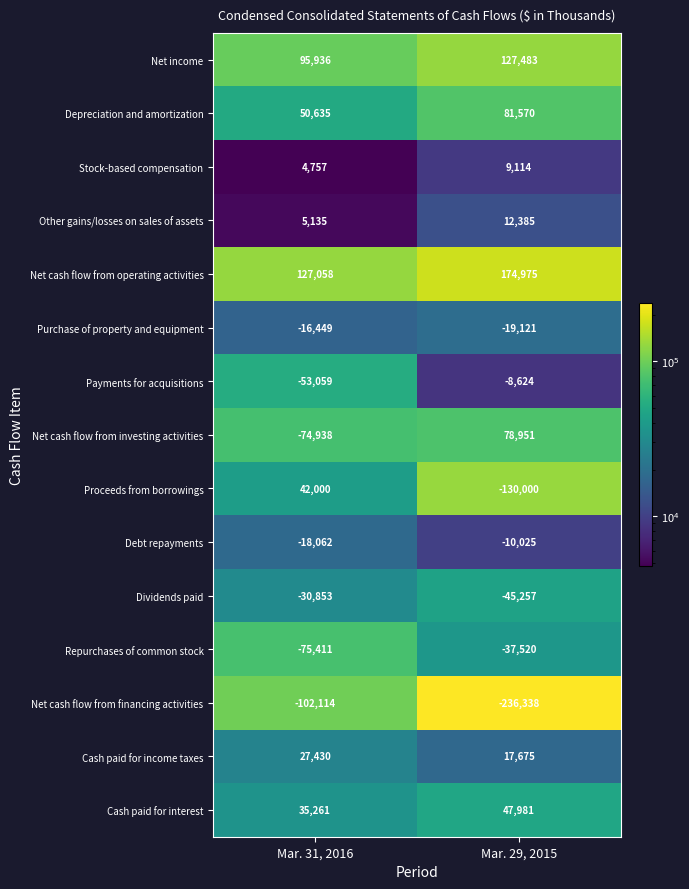

Reading left to right, list all the values displayed in this chart.

Net income: Mar. 31, 2016=95936	Mar. 29, 2015=127483
Depreciation and amortization: Mar. 31, 2016=50635	Mar. 29, 2015=81570
Stock-based compensation: Mar. 31, 2016=4757	Mar. 29, 2015=9114
Other gains/losses on sales of assets: Mar. 31, 2016=5135	Mar. 29, 2015=12385
Net cash flow from operating activities: Mar. 31, 2016=127058	Mar. 29, 2015=174975
Purchase of property and equipment: Mar. 31, 2016=-16449	Mar. 29, 2015=-19121
Payments for acquisitions: Mar. 31, 2016=-53059	Mar. 29, 2015=-8624
Net cash flow from investing activities: Mar. 31, 2016=-74938	Mar. 29, 2015=78951
Proceeds from borrowings: Mar. 31, 2016=42000	Mar. 29, 2015=-130000
Debt repayments: Mar. 31, 2016=-18062	Mar. 29, 2015=-10025
Dividends paid: Mar. 31, 2016=-30853	Mar. 29, 2015=-45257
Repurchases of common stock: Mar. 31, 2016=-75411	Mar. 29, 2015=-37520
Net cash flow from financing activities: Mar. 31, 2016=-102114	Mar. 29, 2015=-236338
Cash paid for income taxes: Mar. 31, 2016=27430	Mar. 29, 2015=17675
Cash paid for interest: Mar. 31, 2016=35261	Mar. 29, 2015=47981